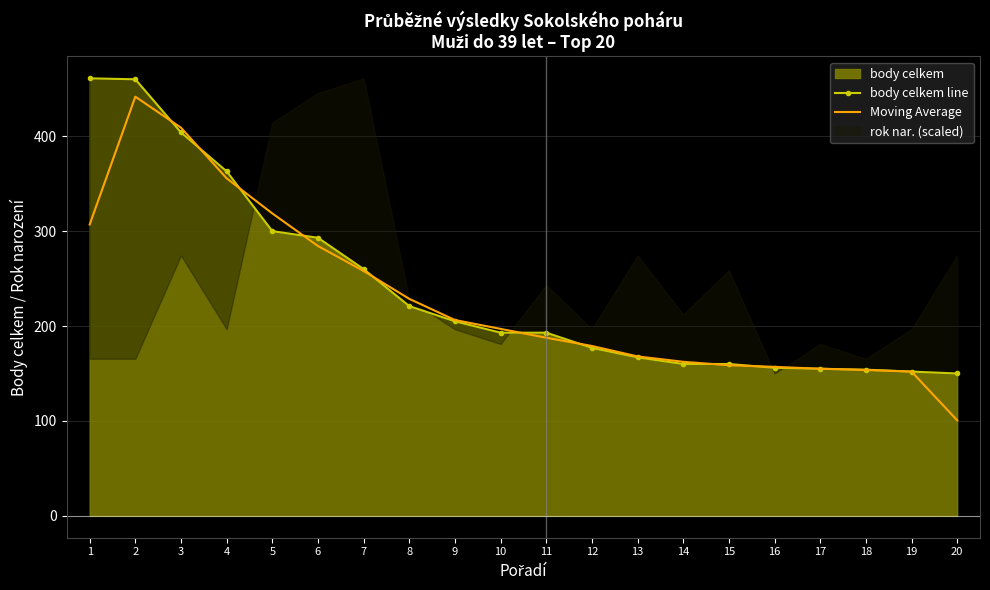

What value does the body celkem line series have at 19?

152.0